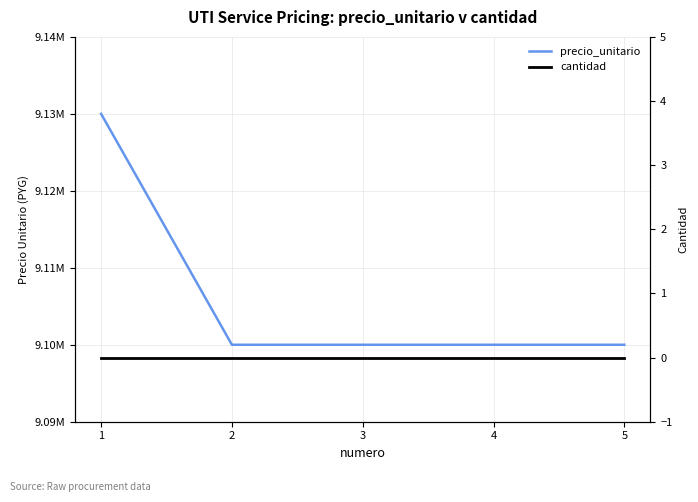

Count the number of data series in this chart.

2